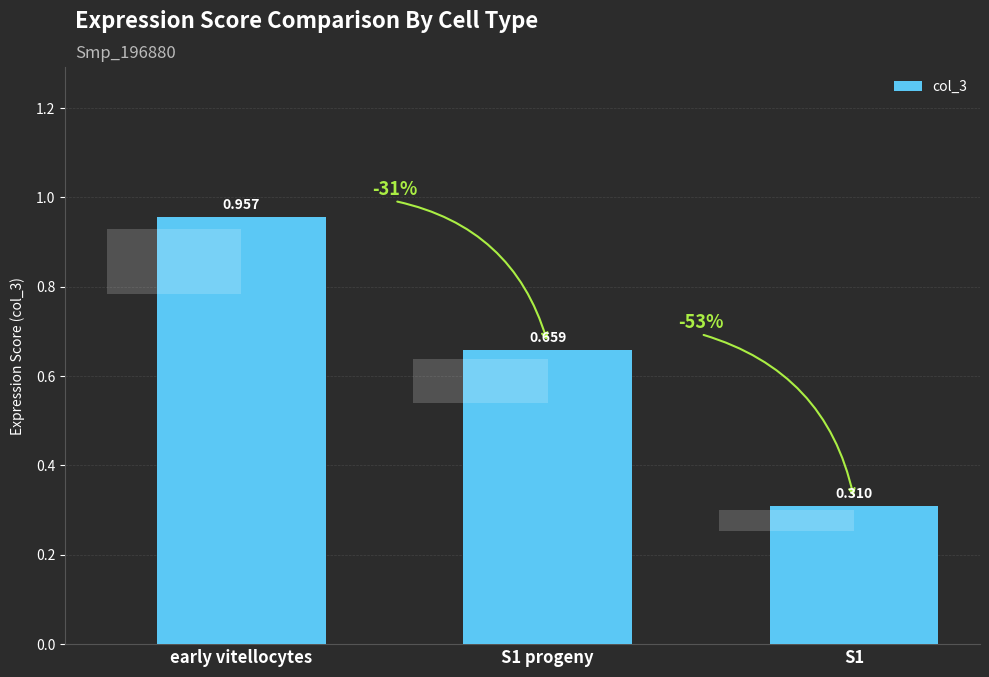

Reading left to right, what are all the values shown in this chart?

early vitellocytes=1.0	S1 progeny=0.7	S1=0.3